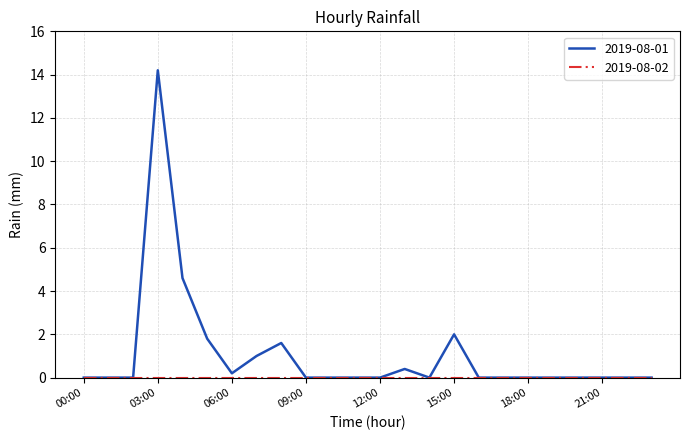

How many lines are shown in the chart?

2